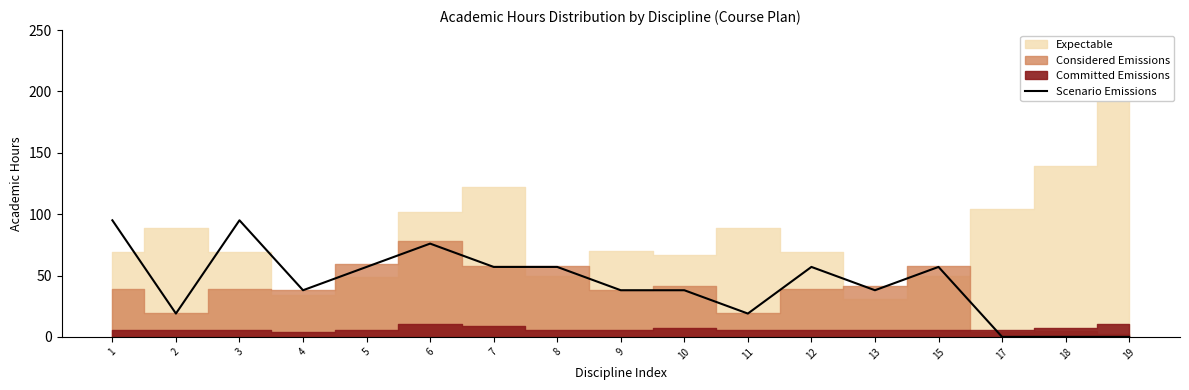

What is the approximate value at 13, to the nearest 10?

40